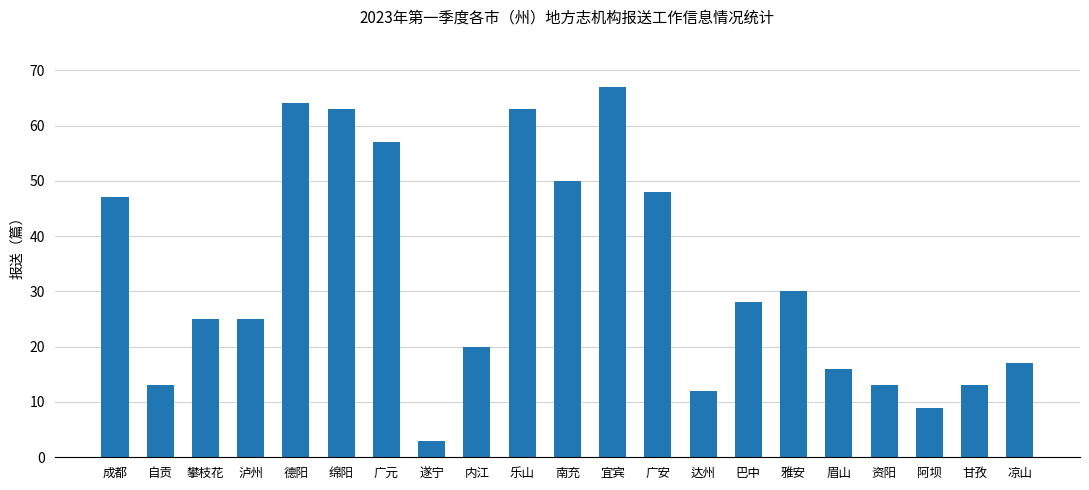

What is the difference between the values at 内江 and 南充?

30